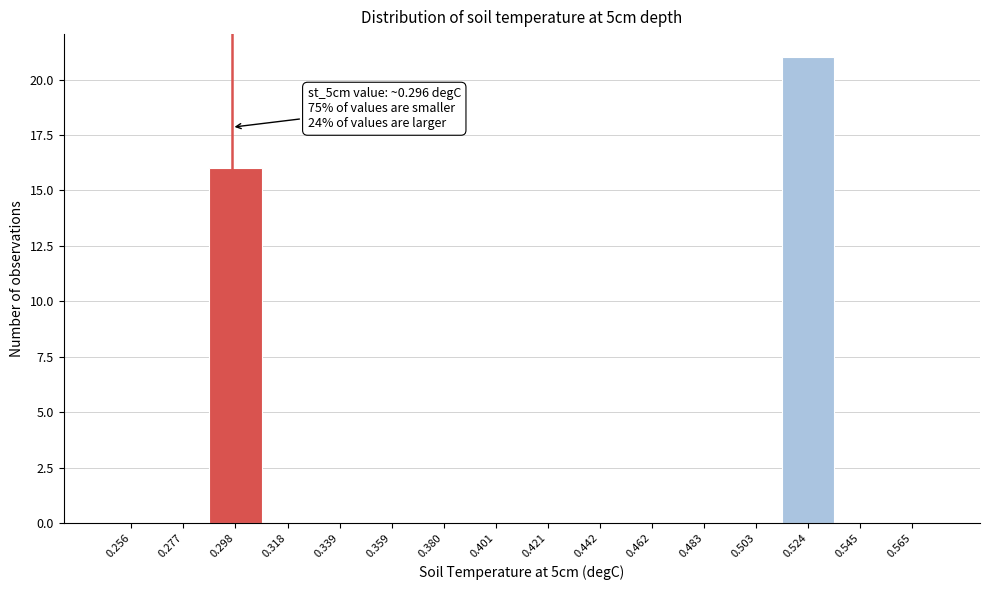

Which range on the x-axis has the tallest bar?

0.515 to 0.535